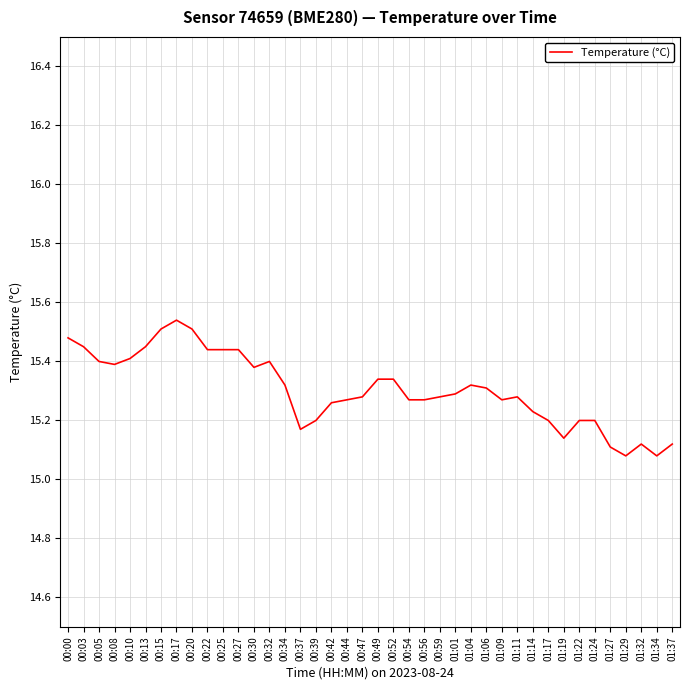

What is the difference between the maximum and minimum values?

0.5